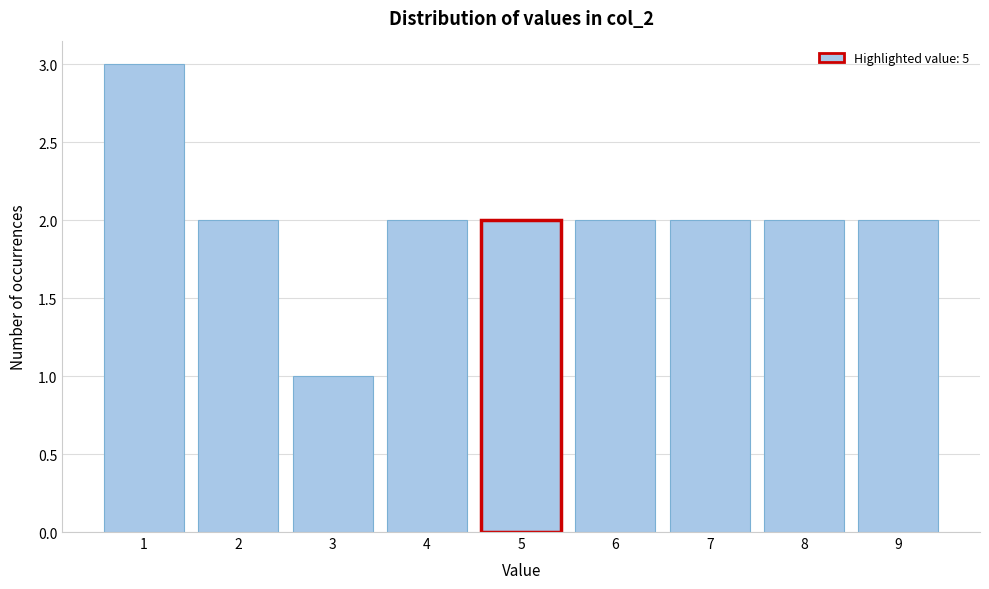

Reading left to right, extract all data points from this chart.

1=3	2=2	3=1	4=2	5=2	6=2	7=2	8=2	9=2